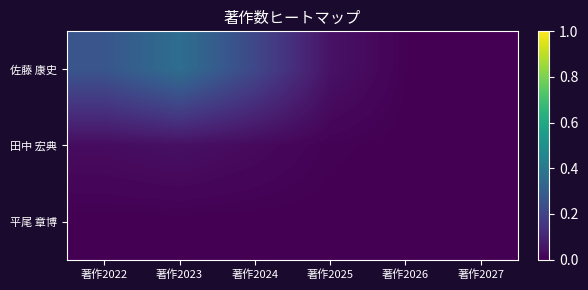

Between 著作2024 and 著作2026, which series saw the biggest shift?

佐藤 康史